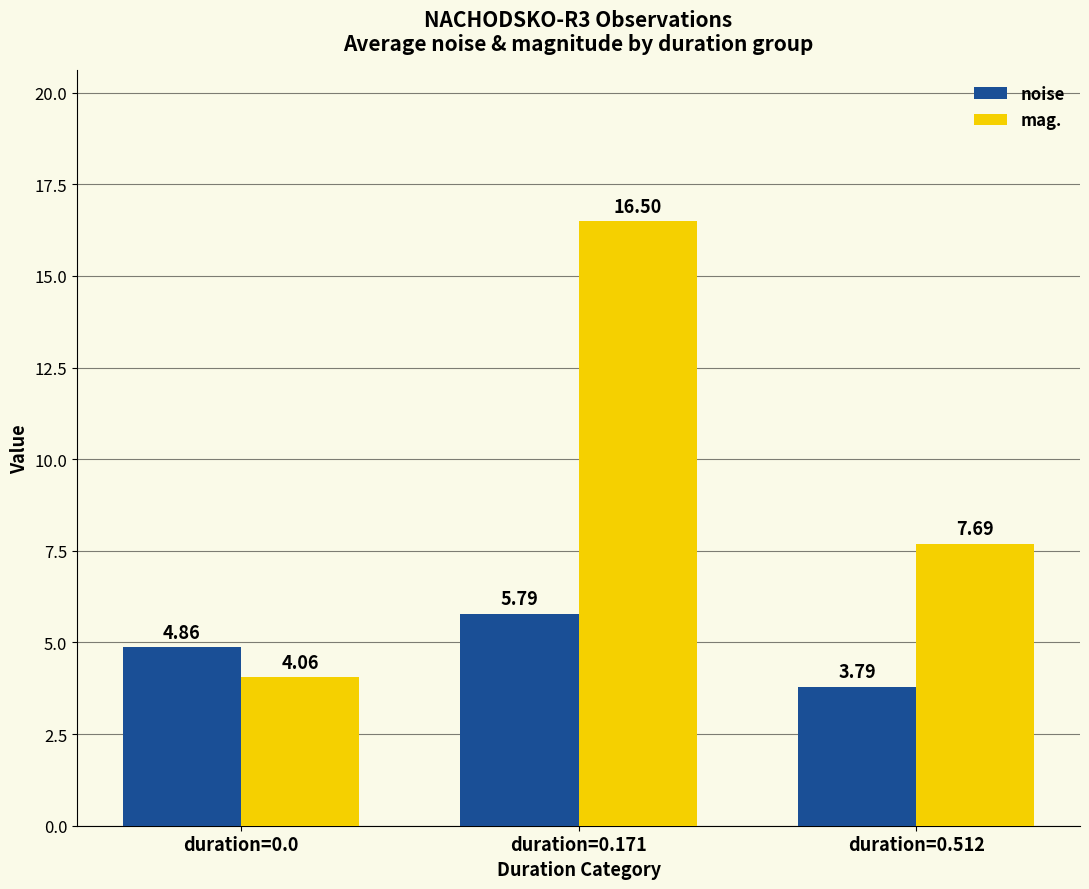

Rank the series by their maximum value, from highest to lowest.

mag., noise